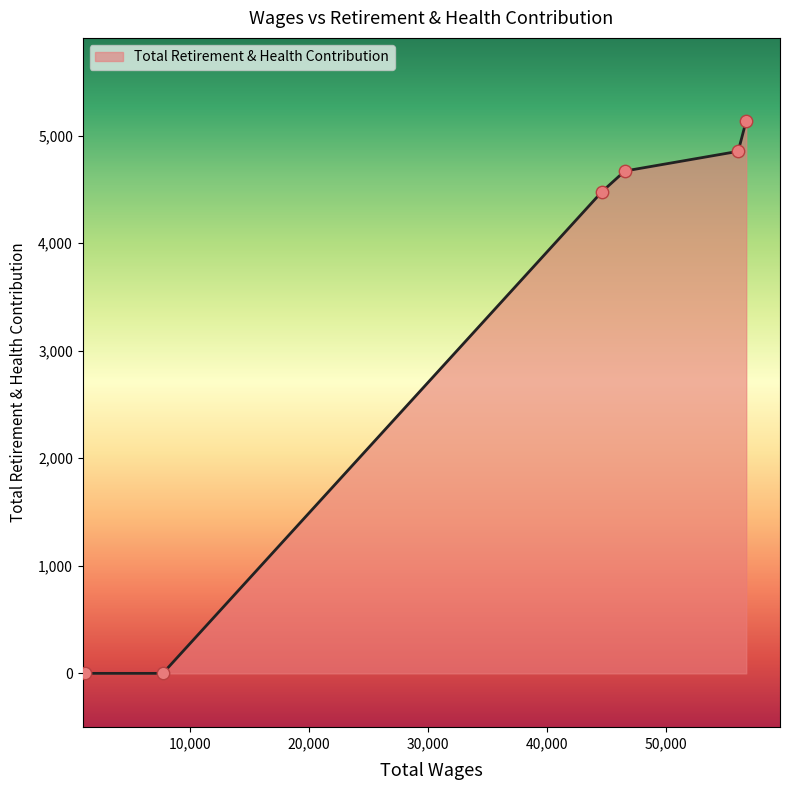

True or false: the data has more than 0 interior local peaks.

False